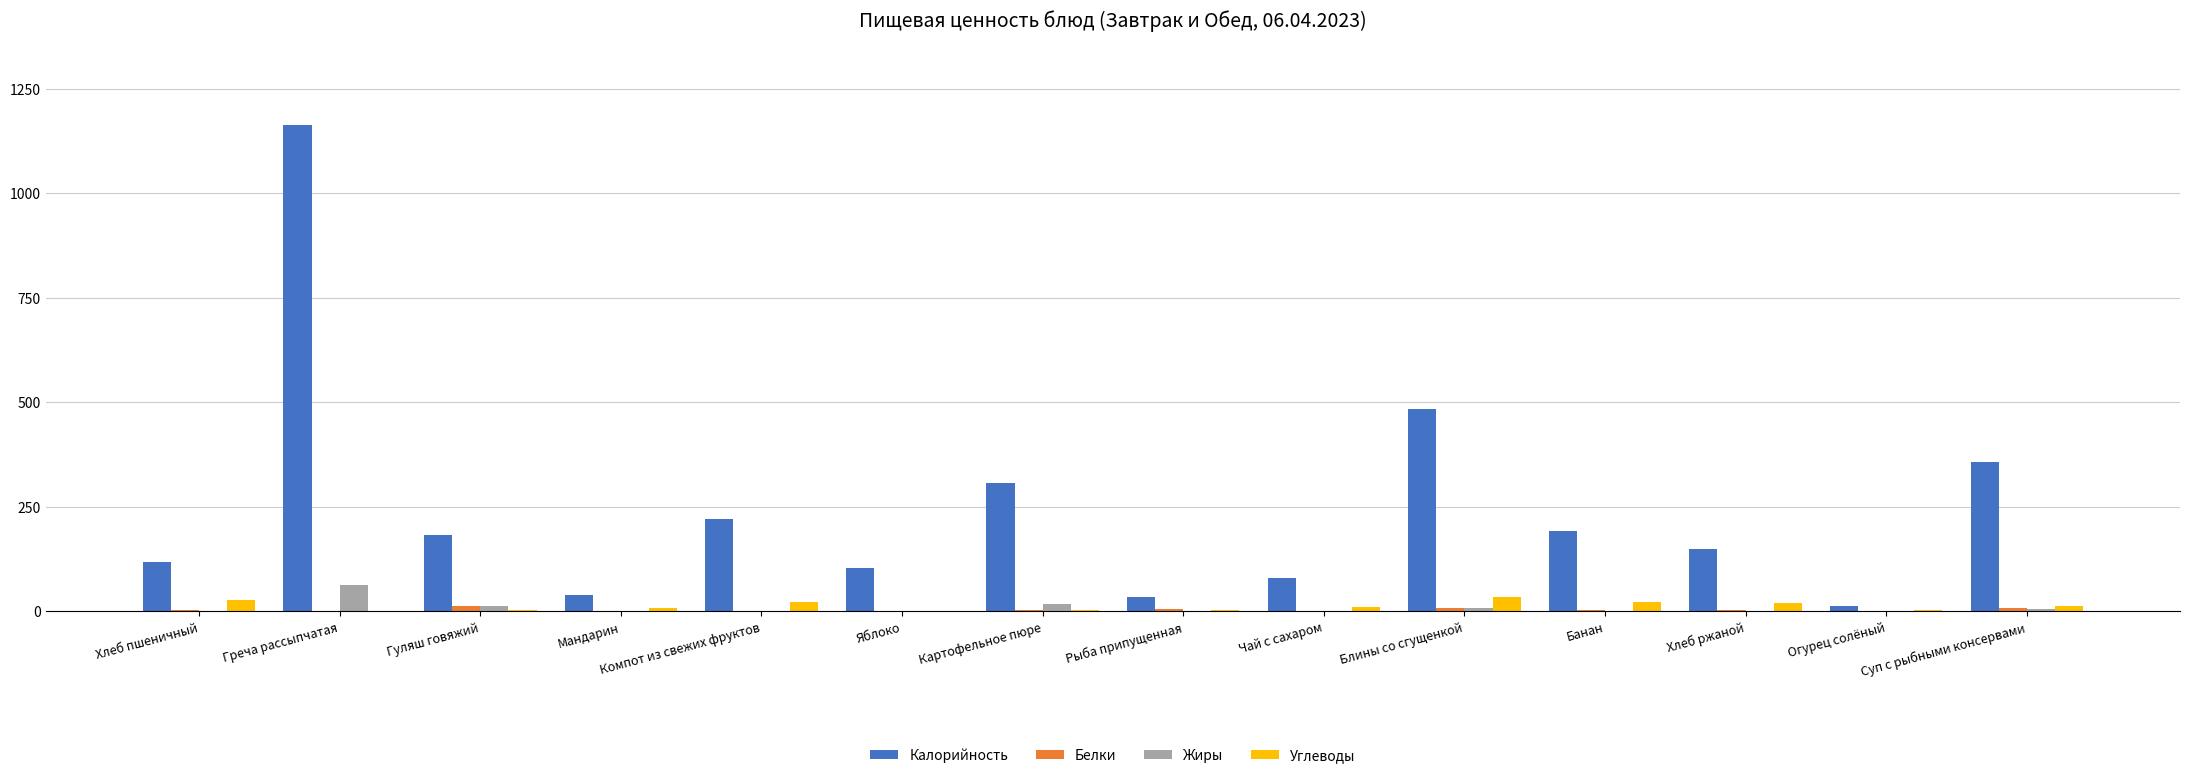

The value of Жиры at Греча рассыпчатая is 64. True or false?

True